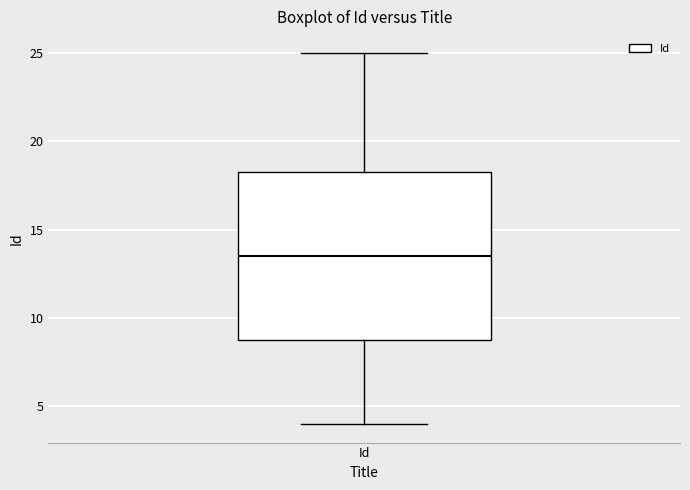

Where does the median line of the box for Id sit on the y-axis? The values are not printed on the chart, so give them approximately, as read against the axis.

13.5